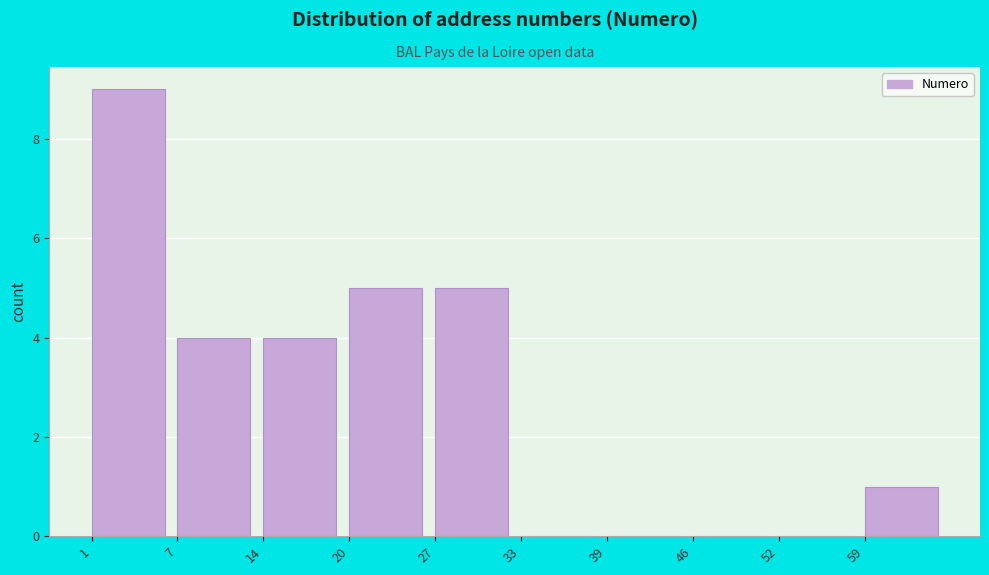

Reading left to right, transcribe this chart: for each bar, give the range it covers on the x-axis and its height. Neither the bar edges nor the heights are printed on the chart, so give them approximately, as read against the axes.

1.0 to 7.4: 9
7.4 to 13.8: 4
13.8 to 20.2: 4
20.2 to 26.6: 5
26.6 to 33.0: 5
33.0 to 39.4: 0
39.4 to 45.8: 0
45.8 to 52.2: 0
52.2 to 58.6: 0
58.6 to 65.0: 1